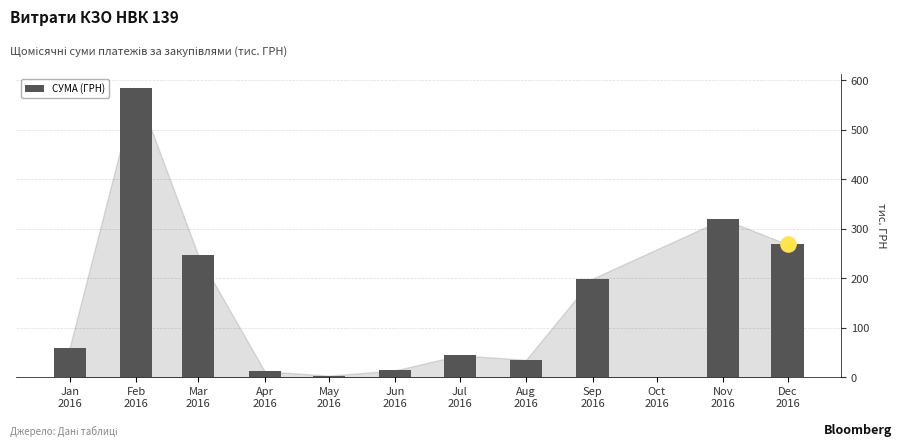

Between Mar
2016 and May
2016, which is larger?

Mar
2016